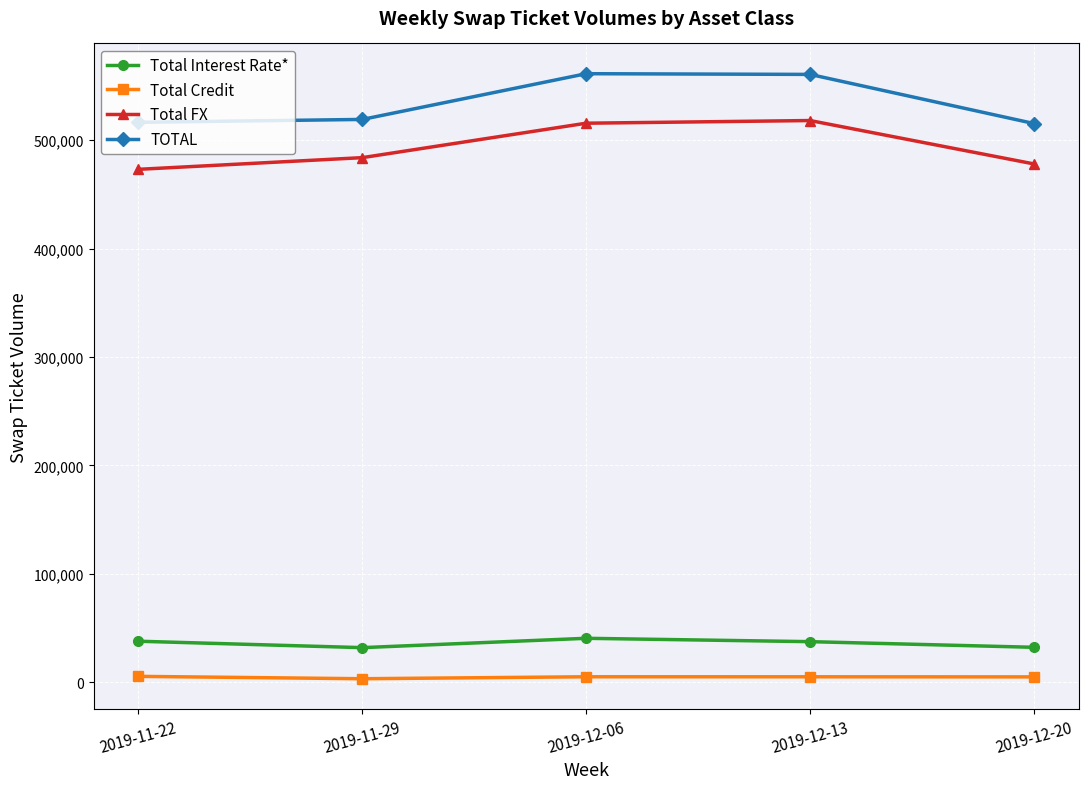

Which series has the largest total across all categories?

TOTAL